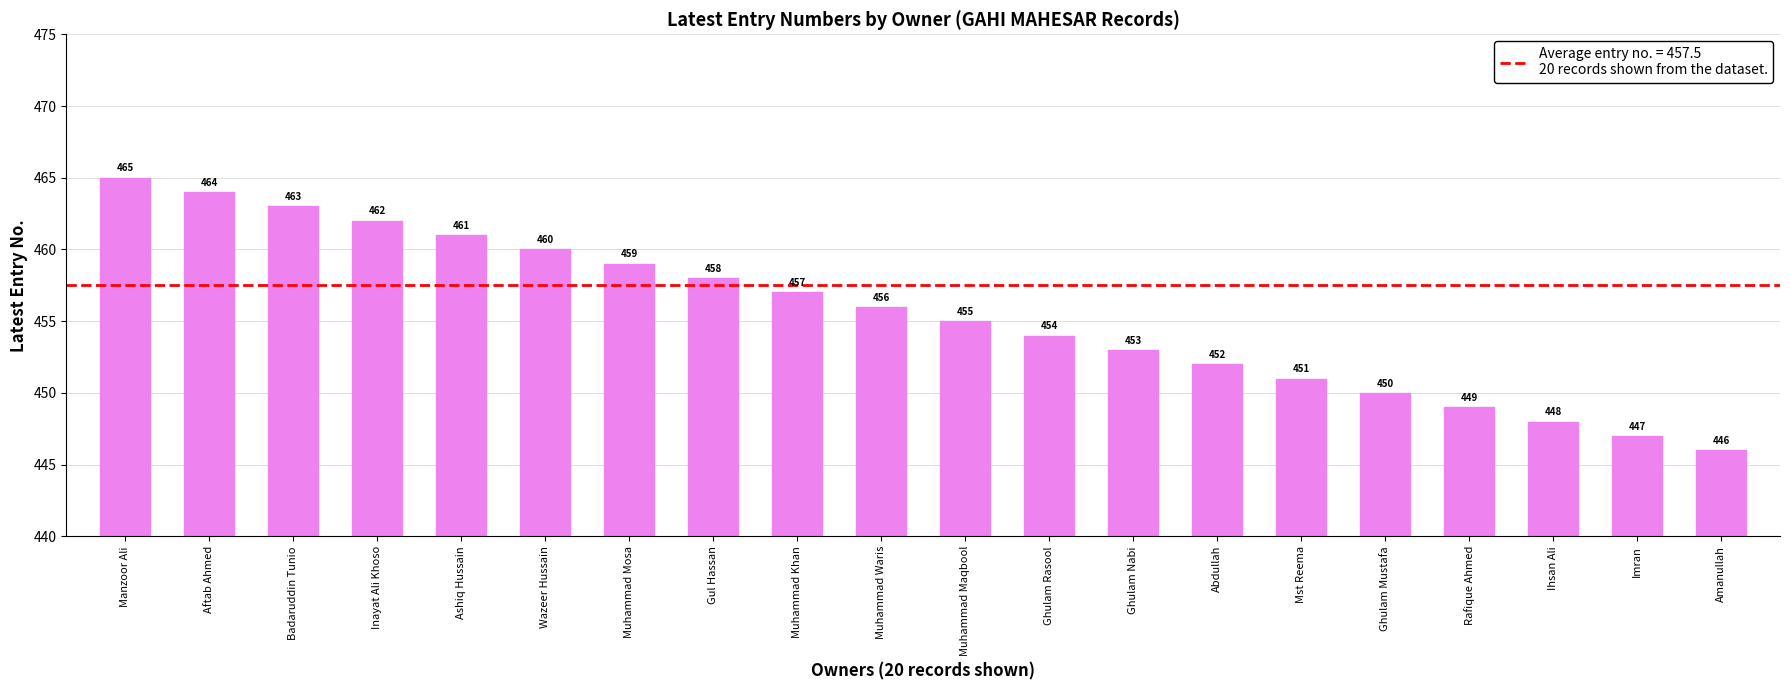

The chart shows a value of 456 at Muhammad Waris. True or false?

True